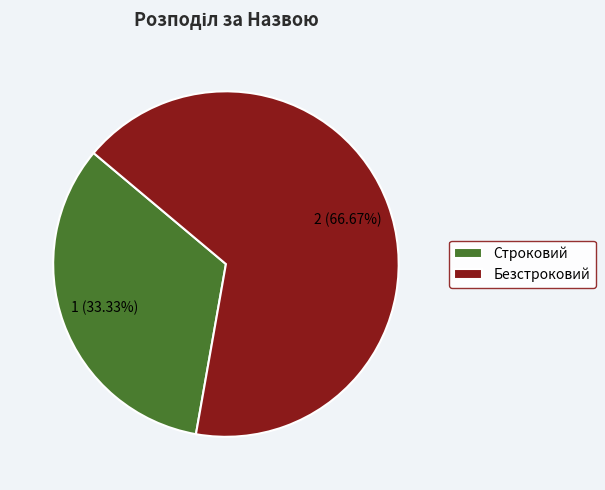

What percentage is the Безстроковий slice, to the nearest percent?

67%